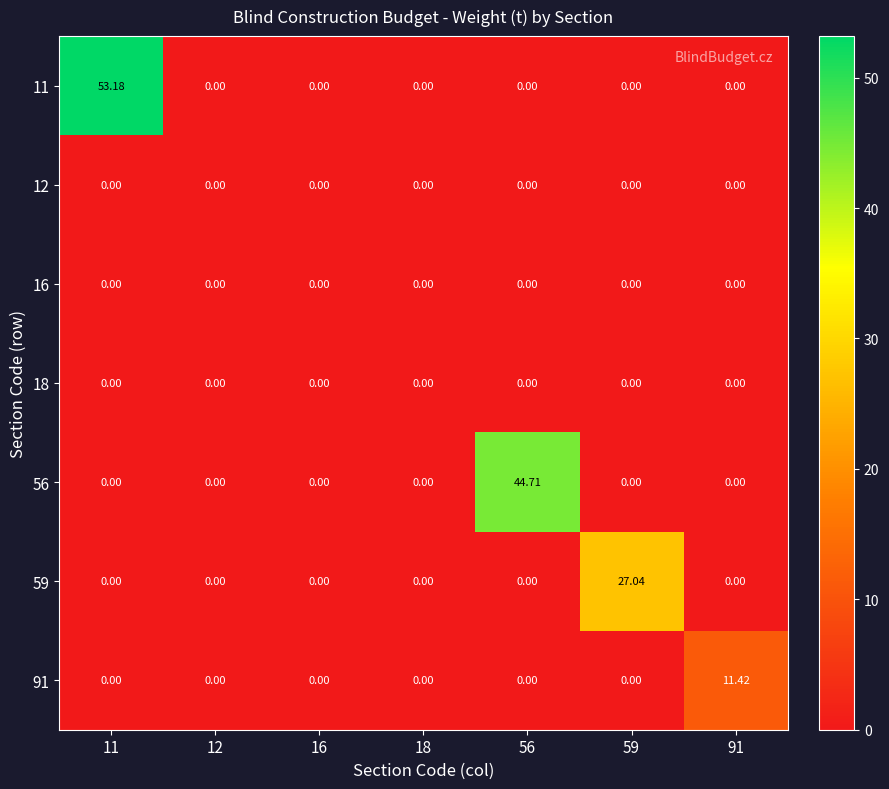

Reading right to left, list all the values displayed in this chart.

11: 91=0.0	59=0.0	56=0.0	18=0.0	16=0.0	12=0.0	11=53.2
12: 91=0.0	59=0.0	56=0.0	18=0.0	16=0.0	12=0.0	11=0.0
16: 91=0.0	59=0.0	56=0.0	18=0.0	16=0.0	12=0.0	11=0.0
18: 91=0.0	59=0.0	56=0.0	18=0.0	16=0.0	12=0.0	11=0.0
56: 91=0.0	59=0.0	56=44.7	18=0.0	16=0.0	12=0.0	11=0.0
59: 91=0.0	59=27.0	56=0.0	18=0.0	16=0.0	12=0.0	11=0.0
91: 91=11.4	59=0.0	56=0.0	18=0.0	16=0.0	12=0.0	11=0.0